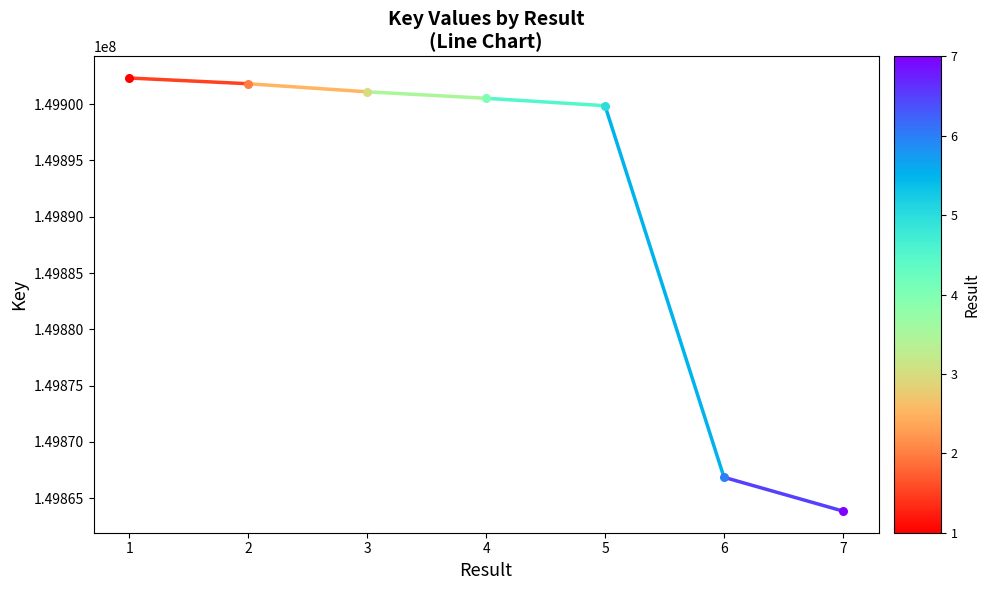

Which has a higher value, 2 or 1?

1